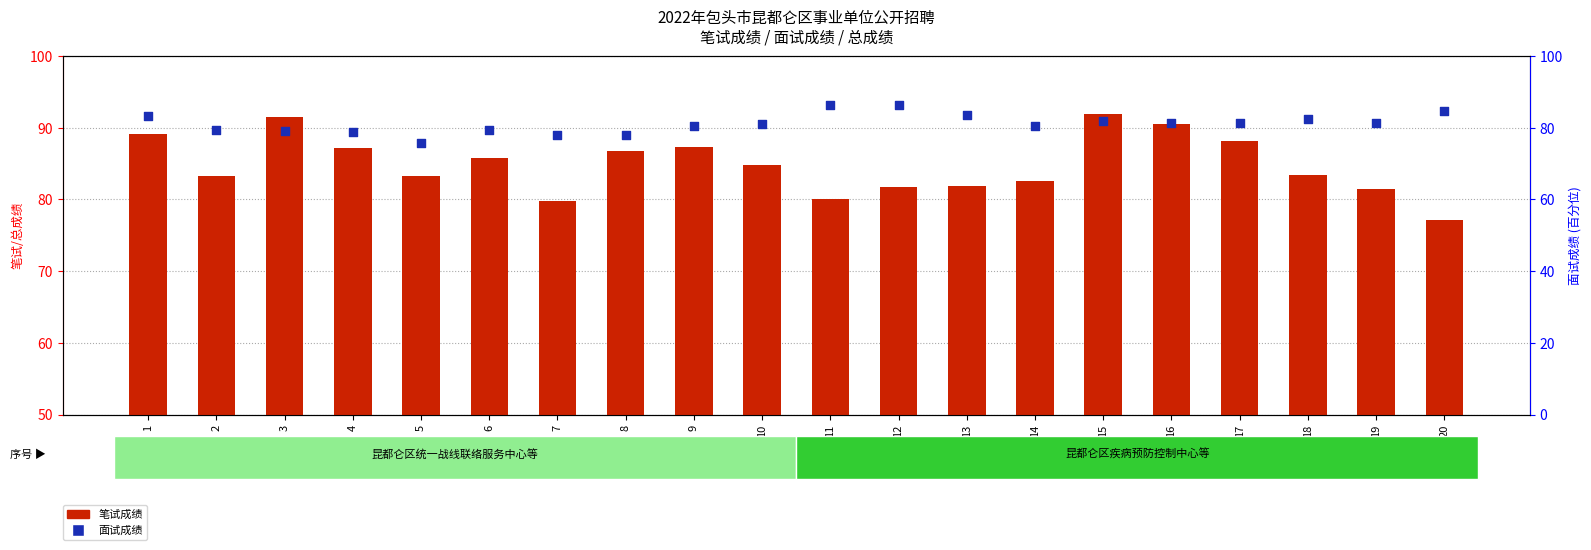

Is the value of 笔试成绩 at 5 greater than the value of 面试成绩 at 17?

Yes